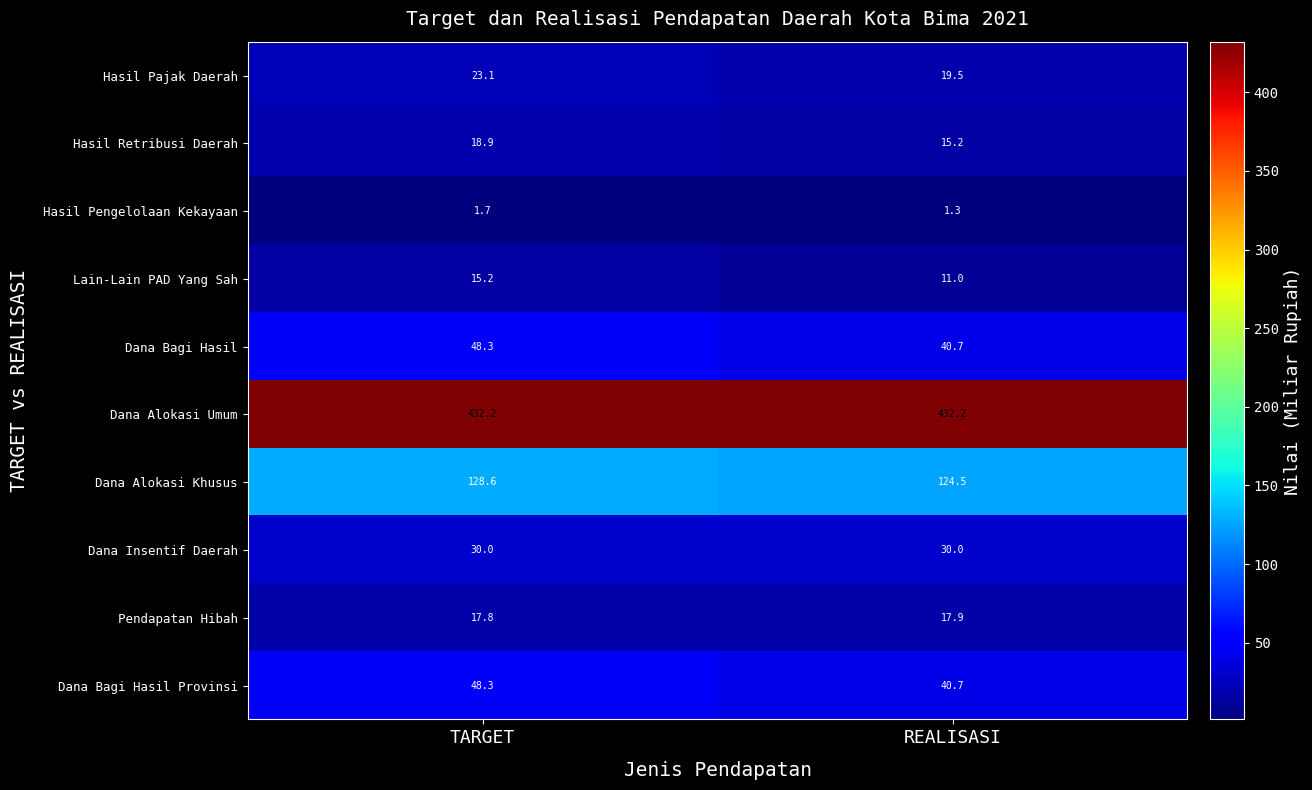

Reading right to left, transcribe all the data shown in this chart.

Hasil Pajak Daerah: 19.5	23.1
Hasil Retribusi Daerah: 15.2	18.9
Hasil Pengelolaan Kekayaan: 1.3	1.7
Lain-Lain PAD Yang Sah: 11.0	15.2
Dana Bagi Hasil: 40.7	48.3
Dana Alokasi Umum: 432.2	432.2
Dana Alokasi Khusus: 124.5	128.6
Dana Insentif Daerah: 30.0	30.0
Pendapatan Hibah: 17.9	17.8
Dana Bagi Hasil Provinsi: 40.7	48.3